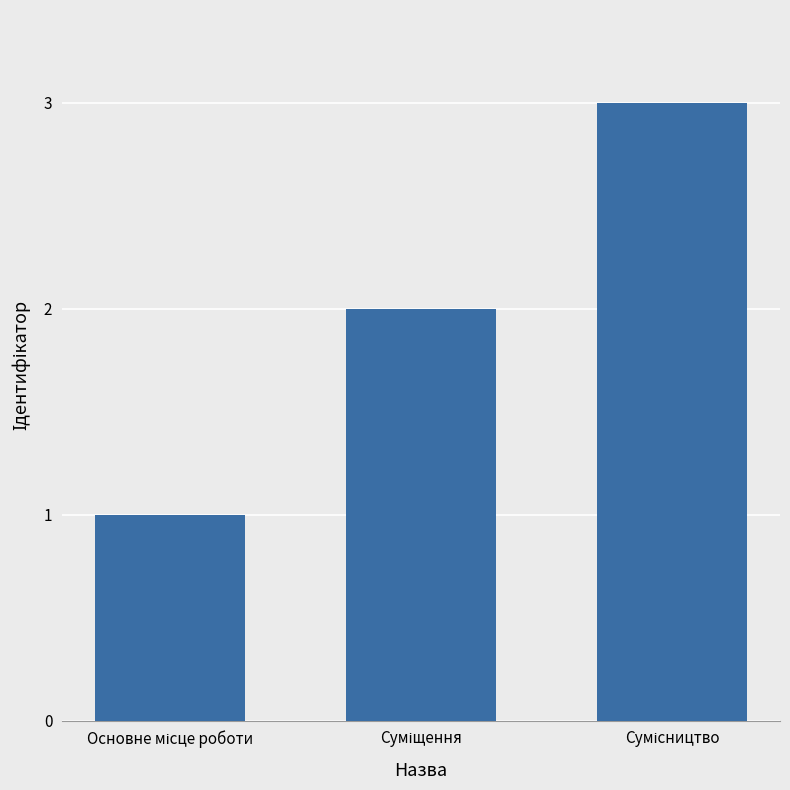

What is the difference between the maximum and minimum values?

2